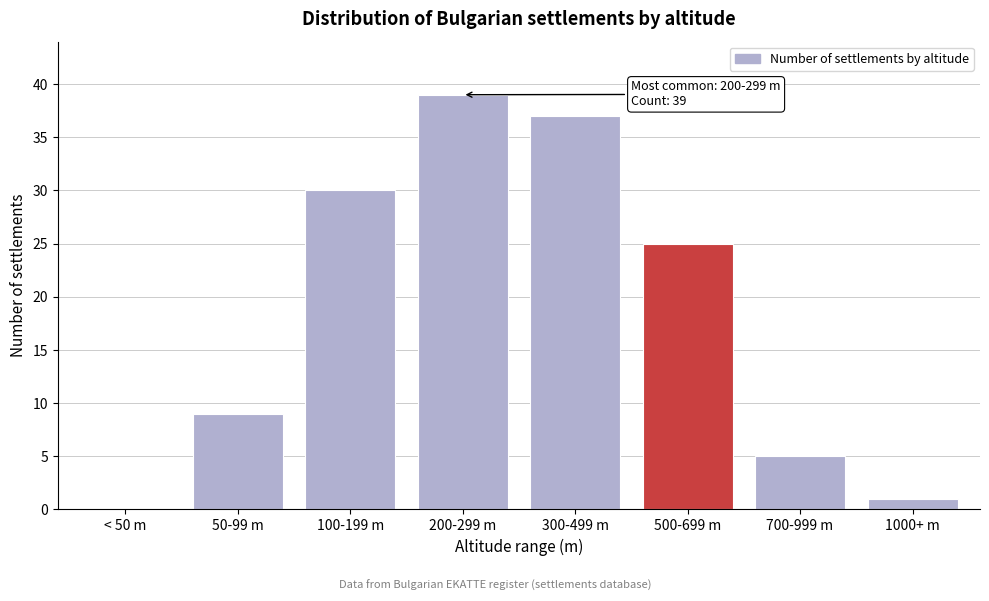

Reading right to left, transcribe all the data shown in this chart.

1000+ m=1	700-999 m=5	500-699 m=25	300-499 m=37	200-299 m=39	100-199 m=30	50-99 m=9	< 50 m=0